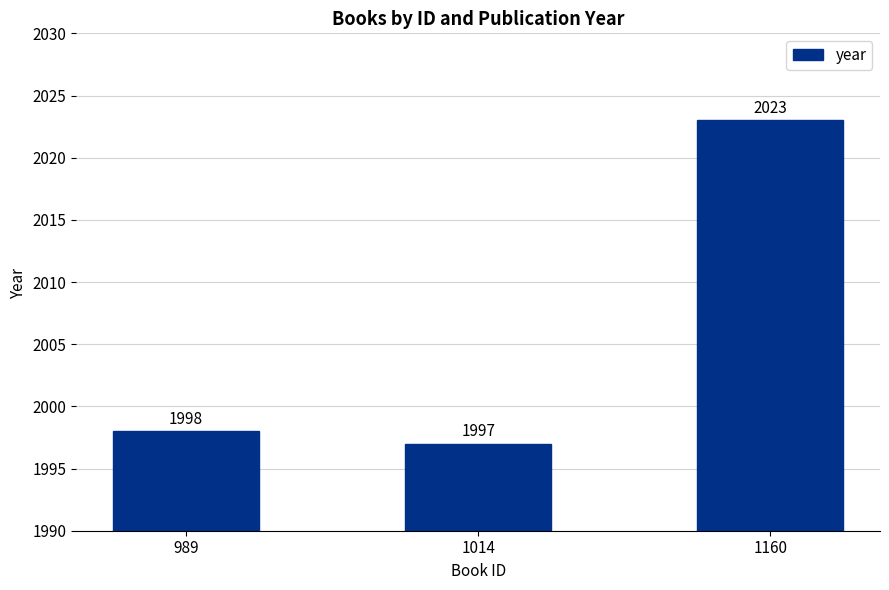

What is the greatest value displayed?

2023